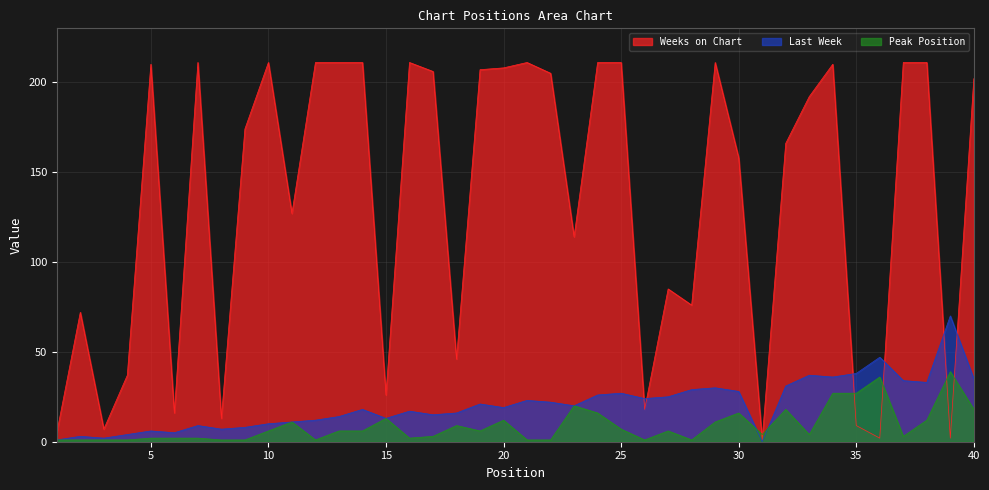

True or false: Weeks on Chart has more than 1 points higher than both neighbors.

True